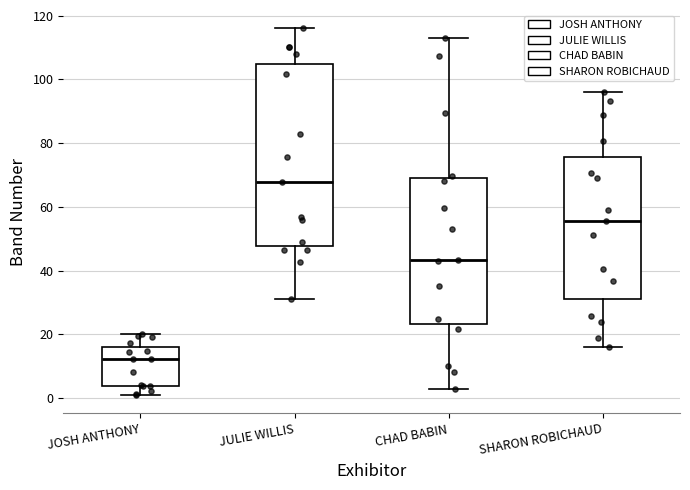

Comparing the boxes themselves (not the whiskers), which one is the tallest?

JULIE WILLIS